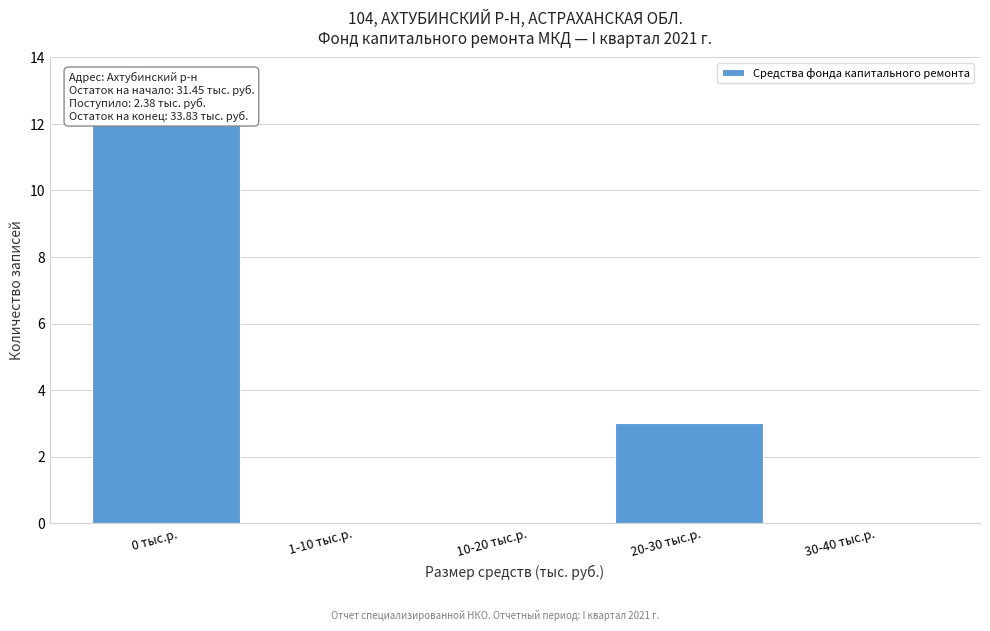

Reading right to left, transcribe all the data shown in this chart.

30-40 тыс.р.=0	20-30 тыс.р.=3	10-20 тыс.р.=0	1-10 тыс.р.=0	0 тыс.р.=12